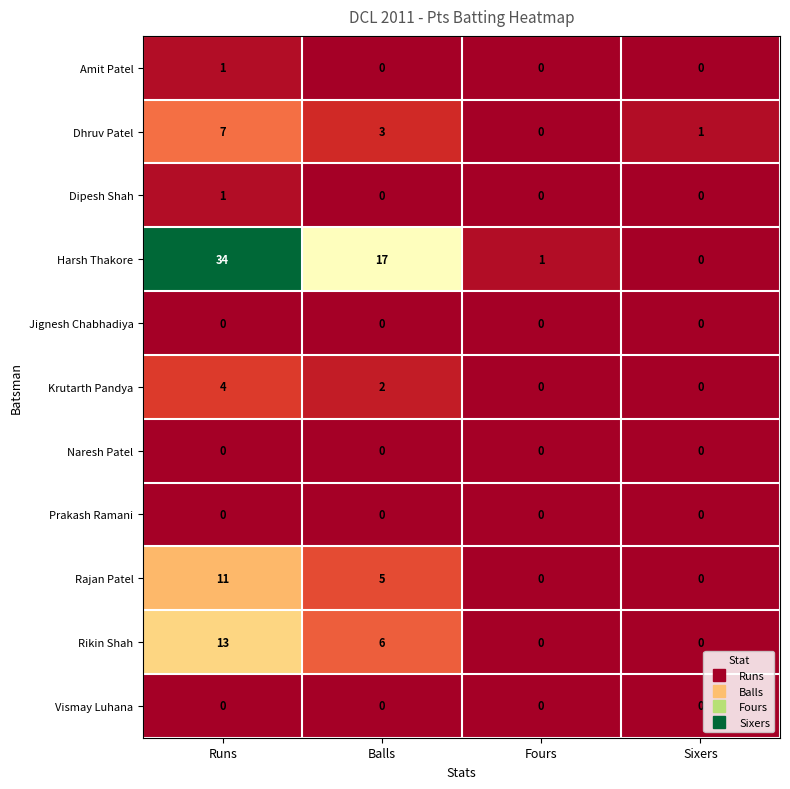

How many series are shown in this chart?

11